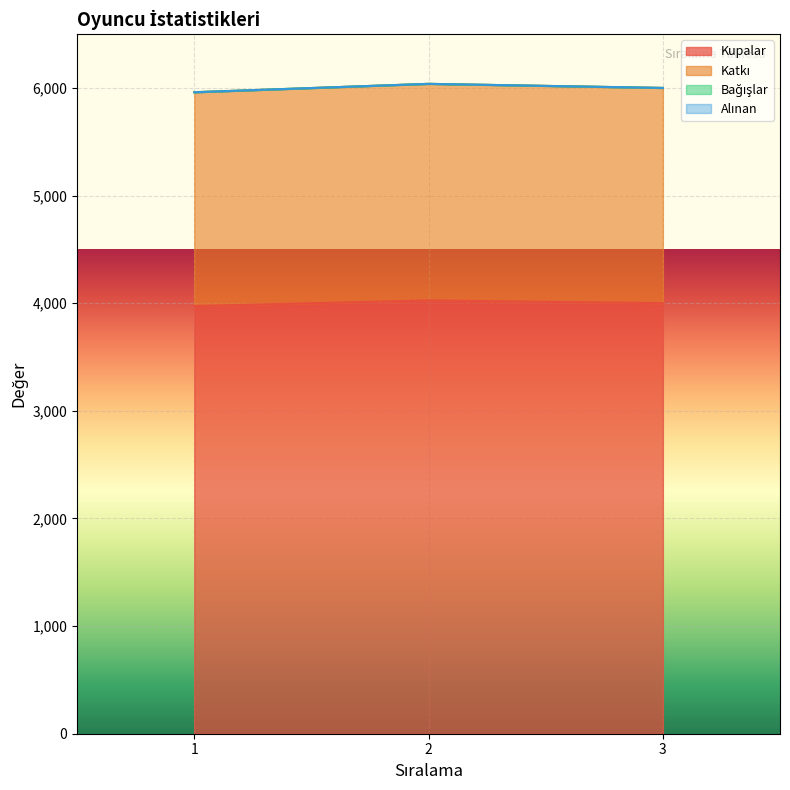

Does the chart display data point markers on the line(s)?

No